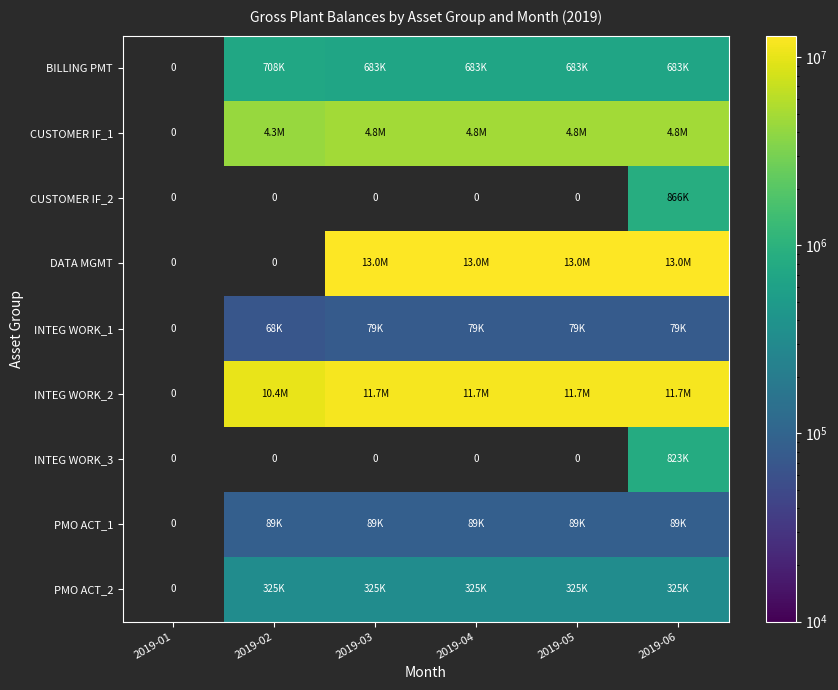

Which has a higher value, 2019-05 or 2019-06?

2019-05